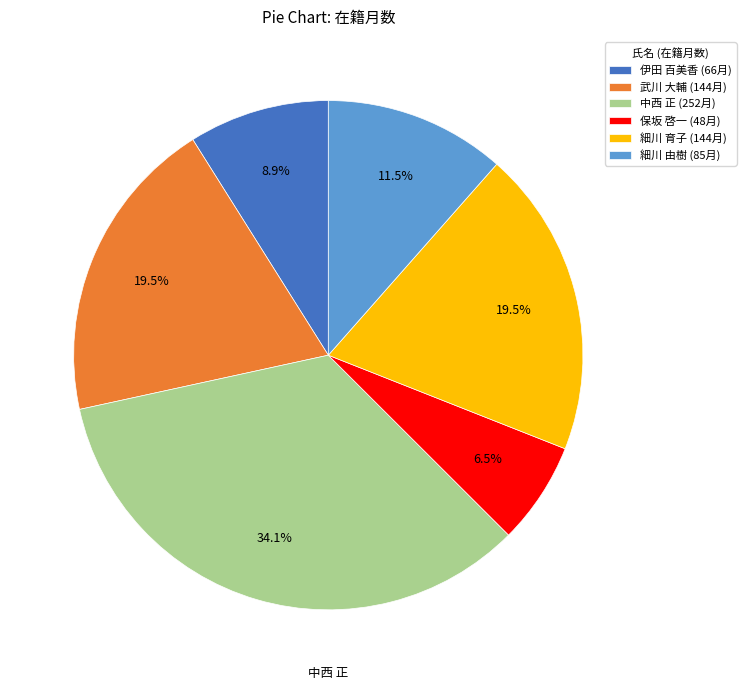

To the nearest percent, what percentage of the pie is 伊田 百美香?

9%